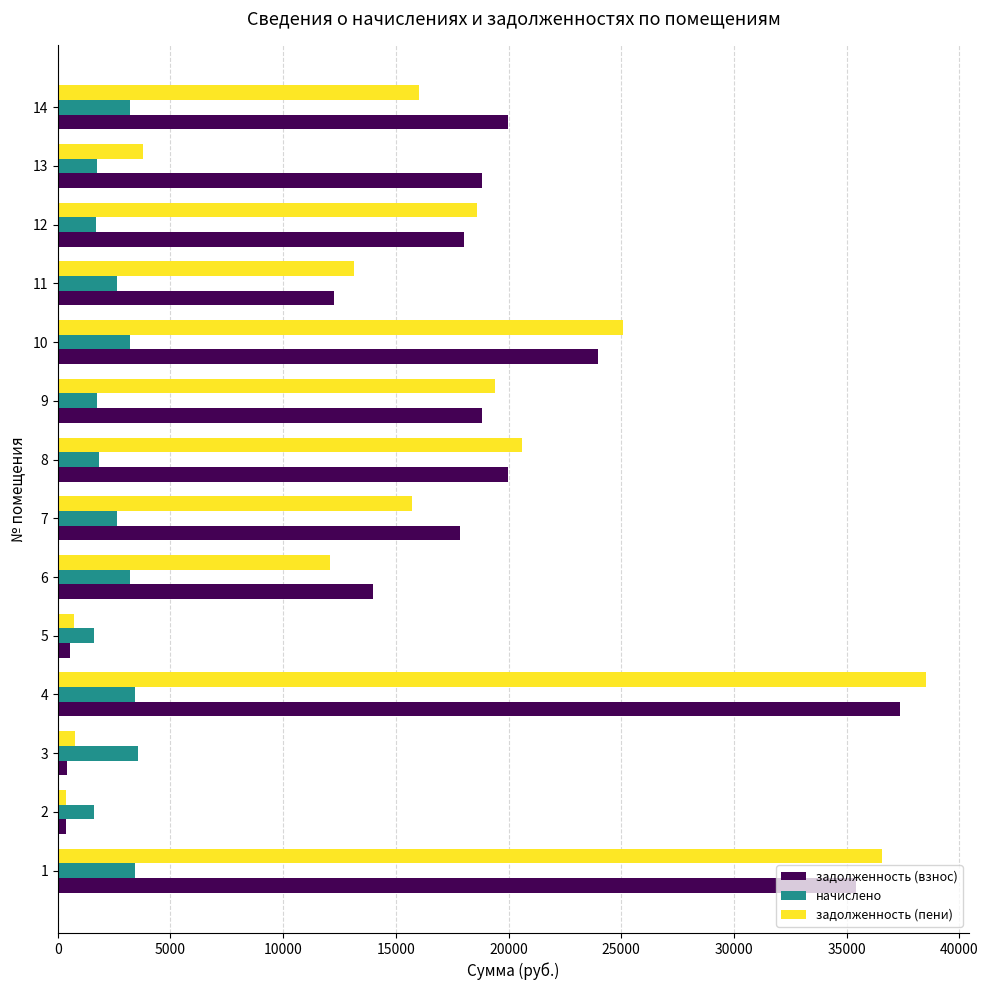

Rank the series at 7 from highest to lowest value.

задолженность (взнос), задолженность (пени), начислено